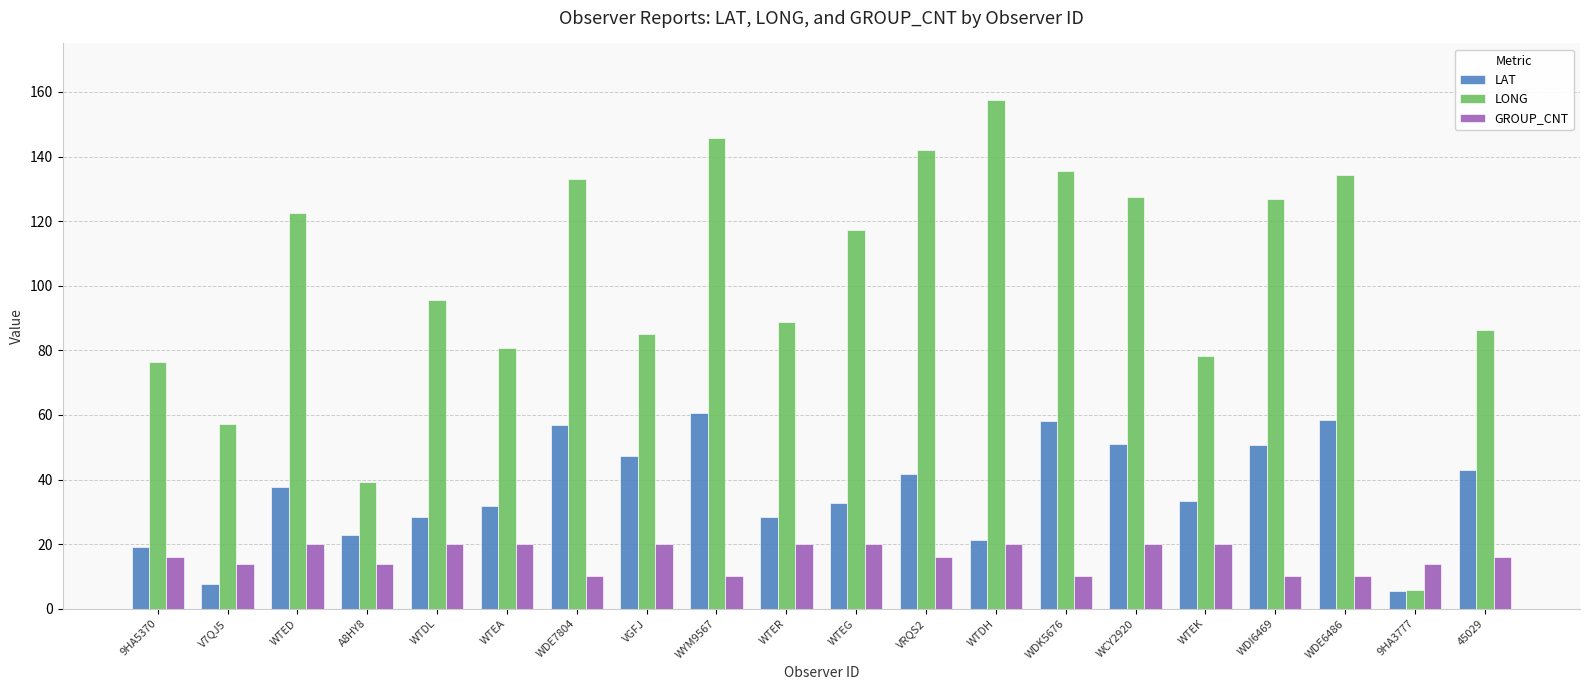

What position from the right is WTEG?

10